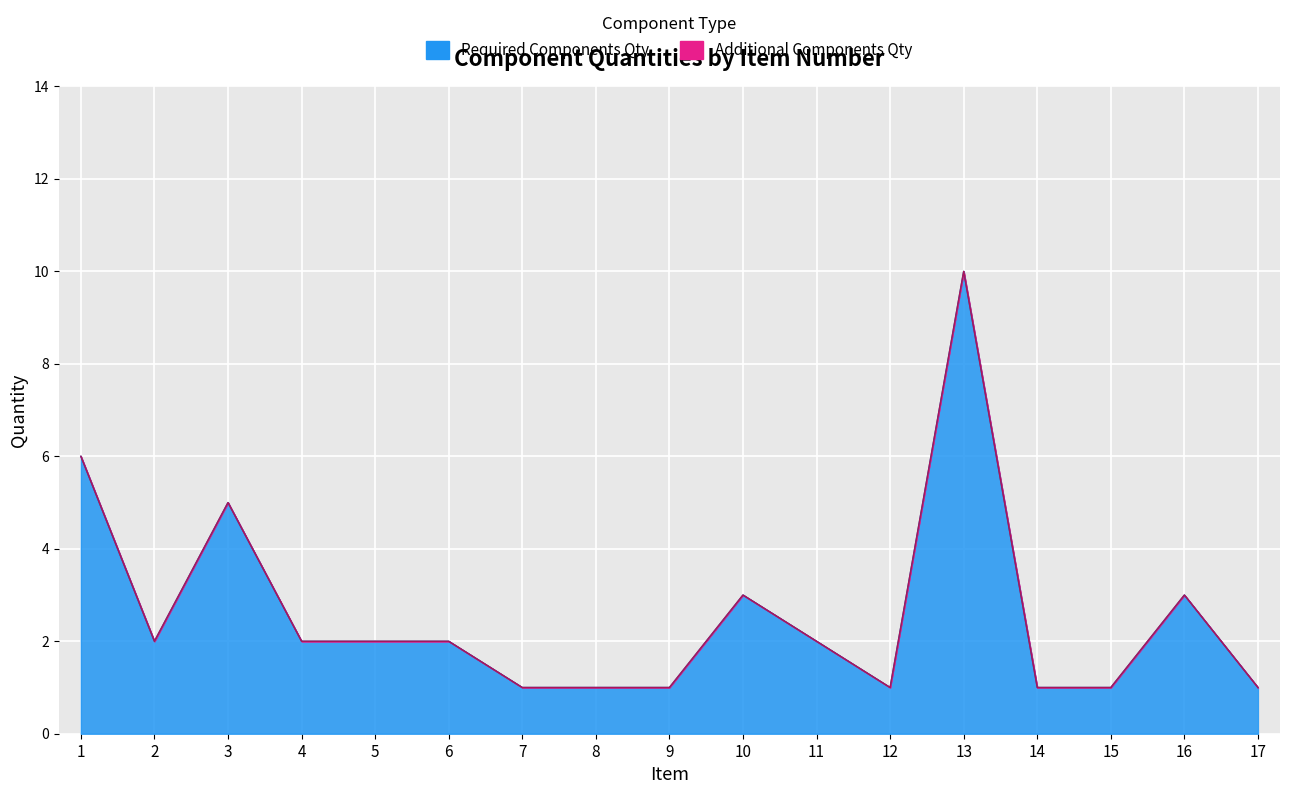

What is the value of the 11th point from the left?

2